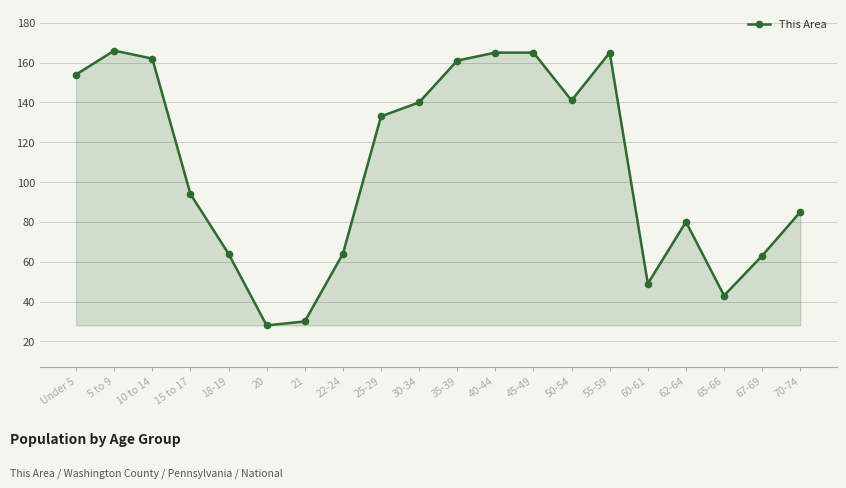

What is the maximum value shown in the chart?

166